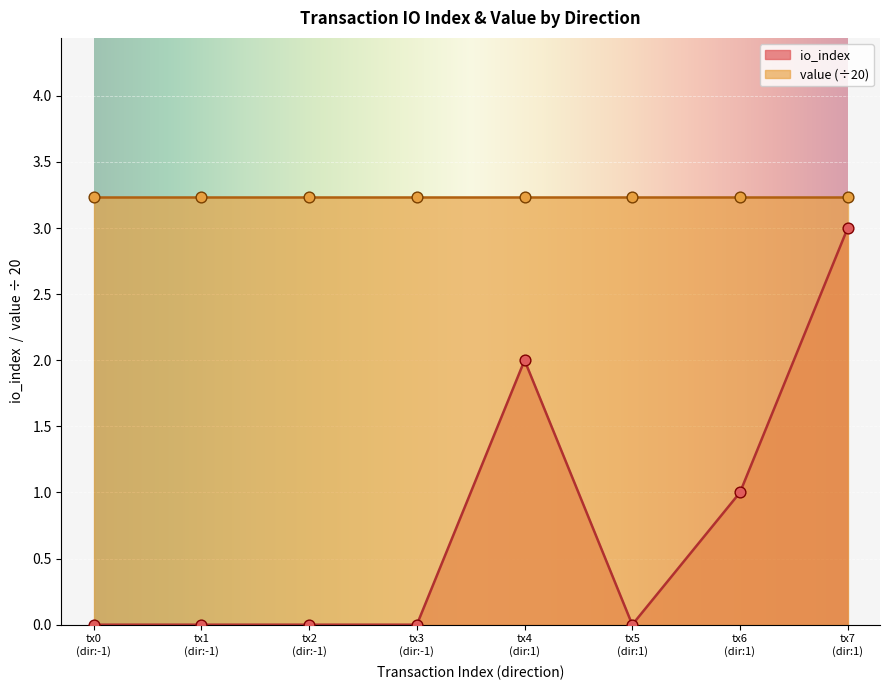

Which has a higher value, tx2 (dir:-1) or tx3 (dir:-1)?

tx2 (dir:-1)